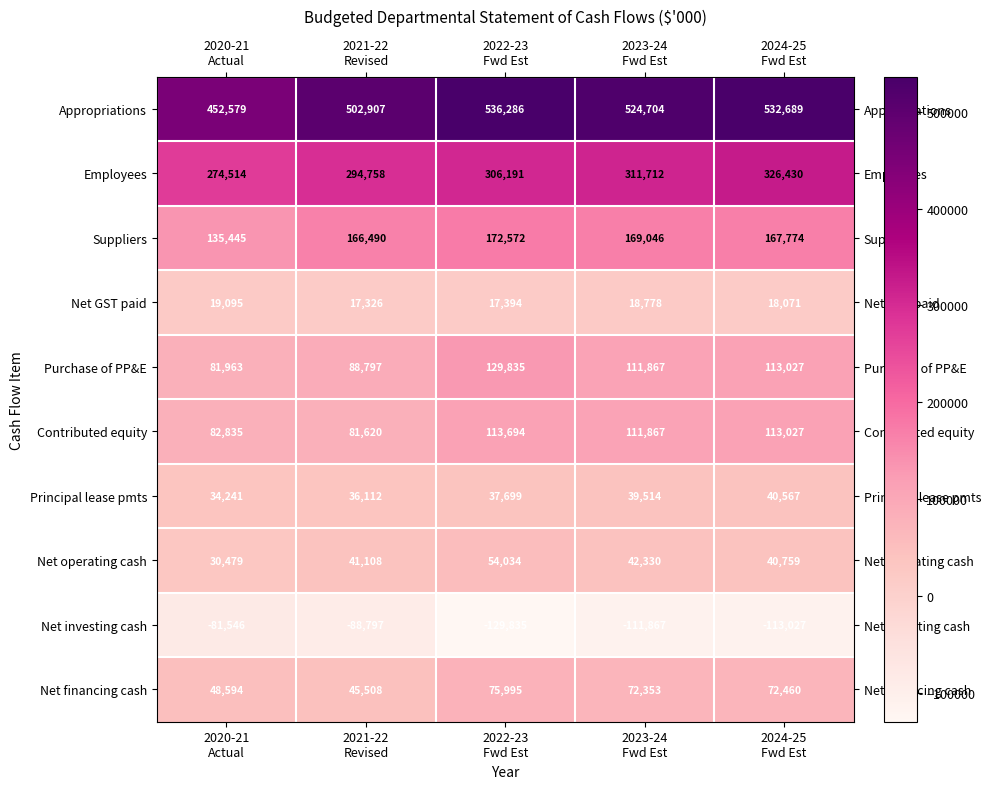

What is the total value across all series at 2022-23
Fwd Est?

1313865